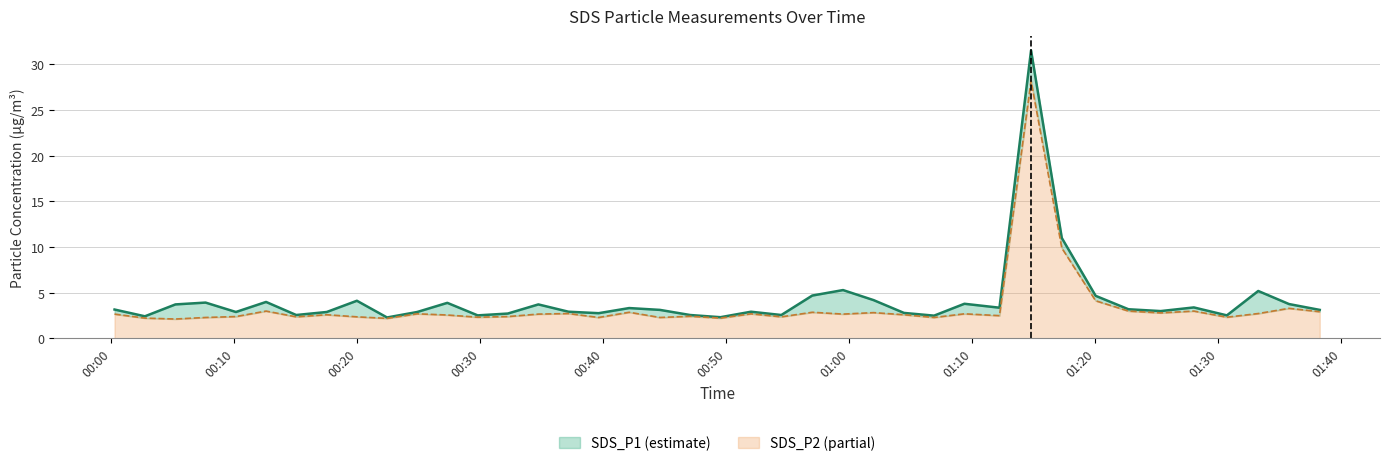

True or false: SDS_P1 and SDS_P2 intersect in this chart.

False